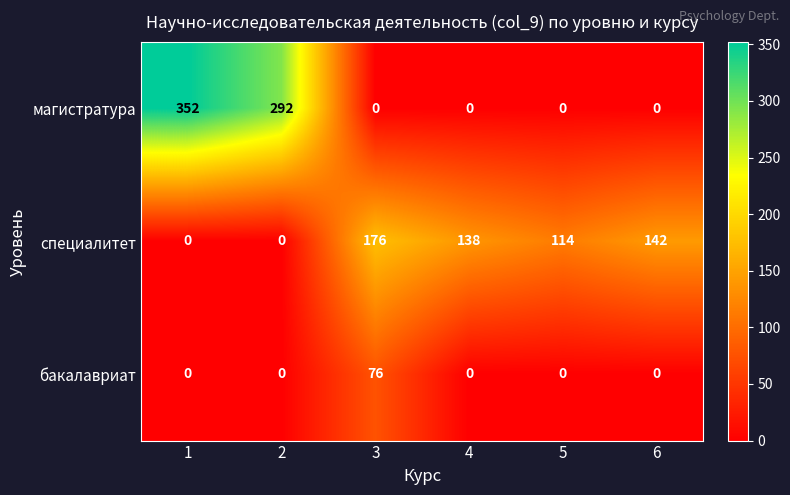

Which series changed the most between 3 and 4?

бакалавриат